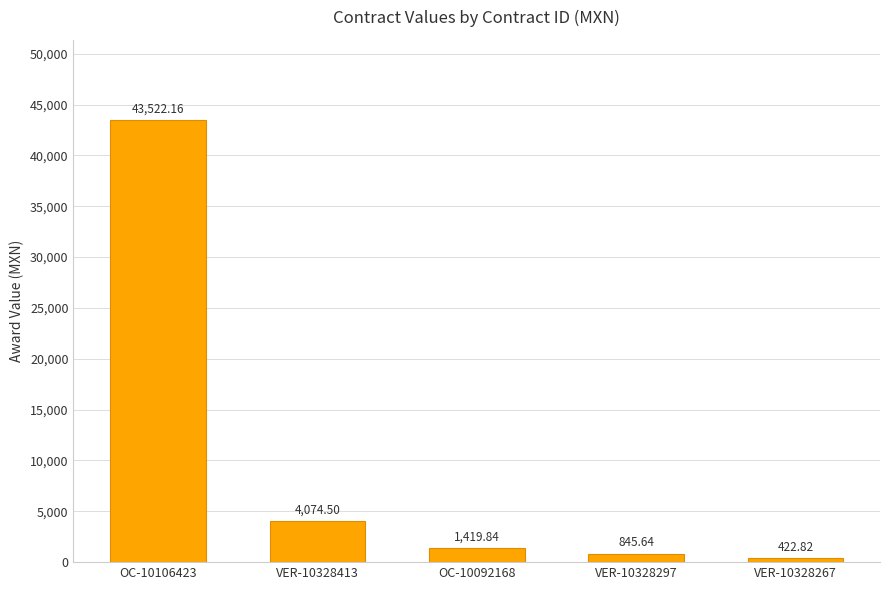

Count the number of values greater than 1419.

3